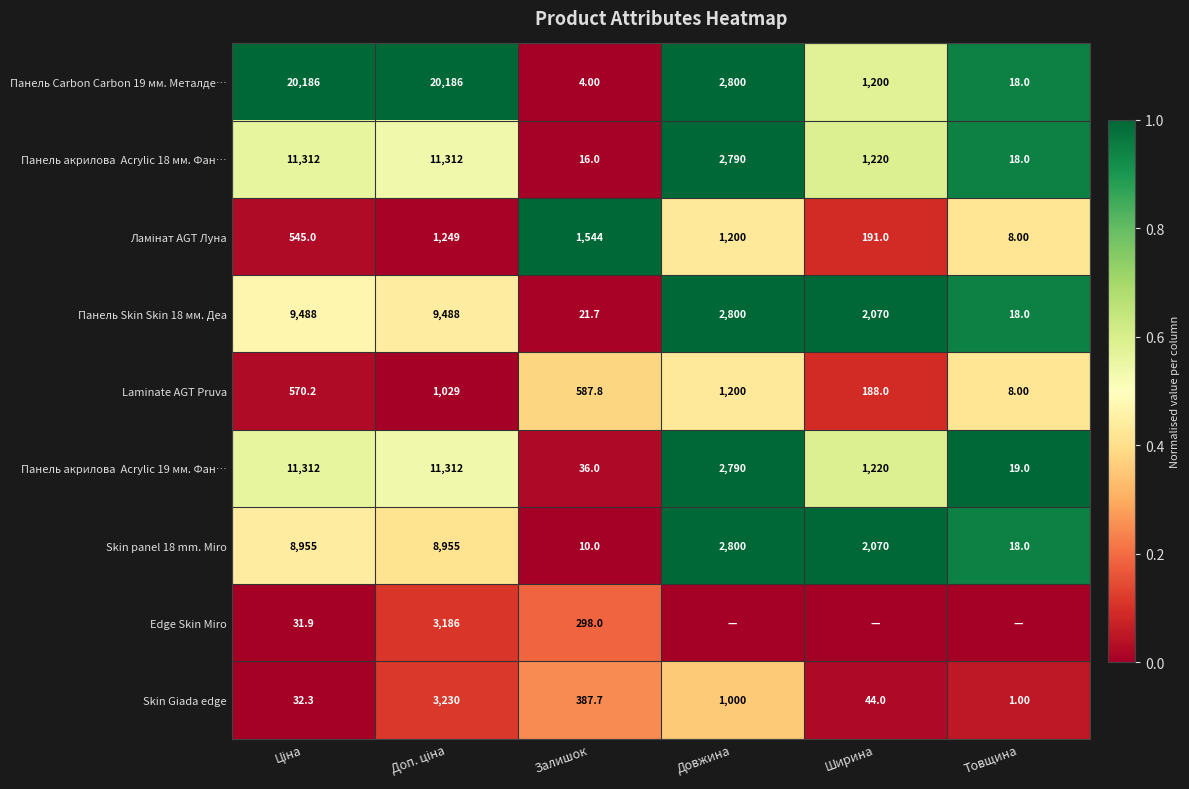

Between Ширина and Доп. ціна, which is larger?

Доп. ціна